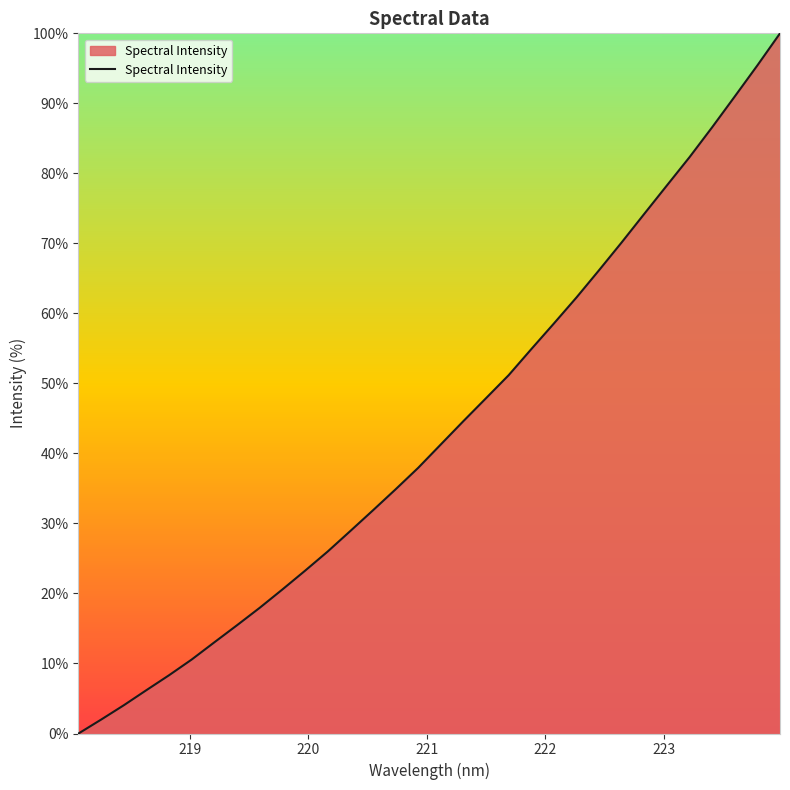

What is the greatest value displayed?

100.0